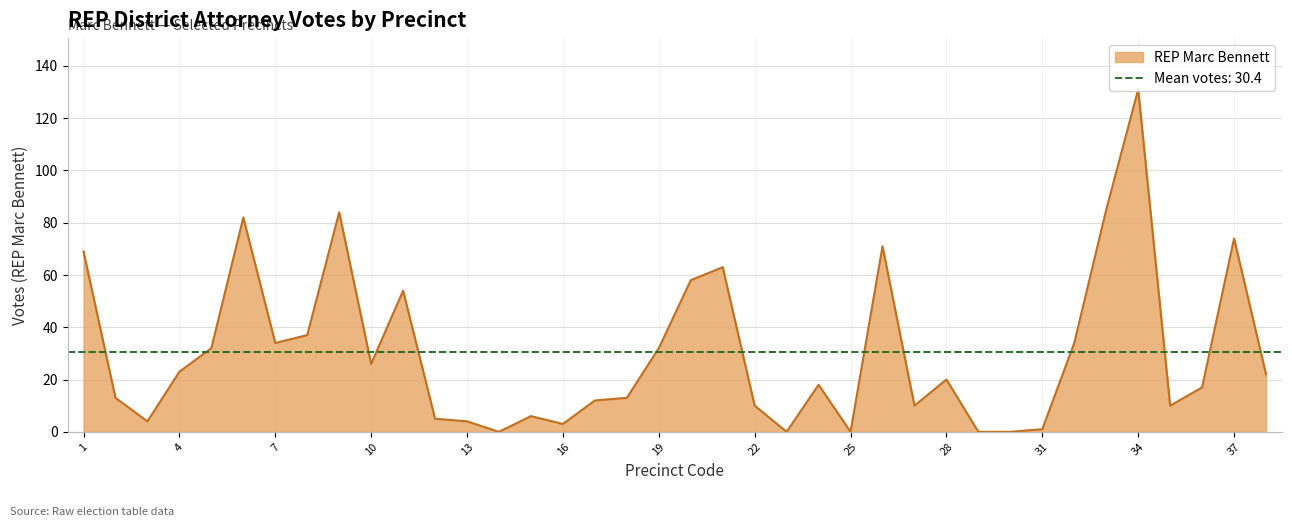

Where is the data nearest to the value 65?

21